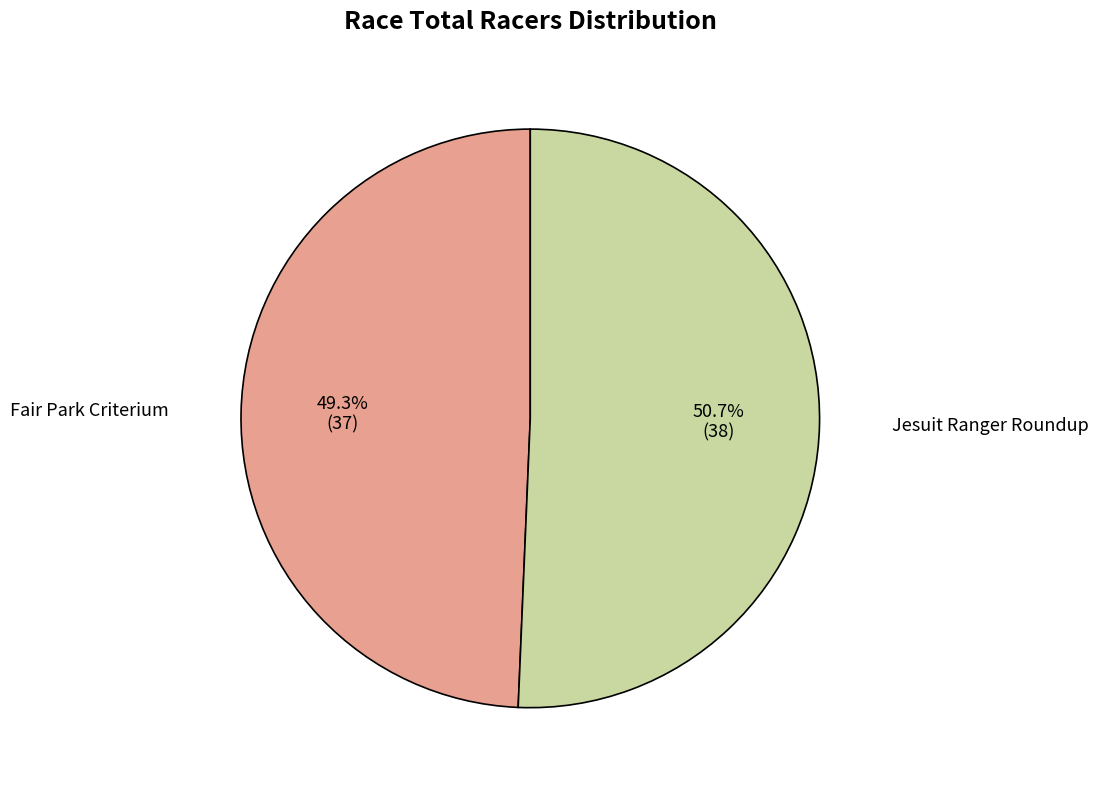

What is the ratio of the value at Jesuit Ranger Roundup to the value at Fair Park Criterium?

1.0